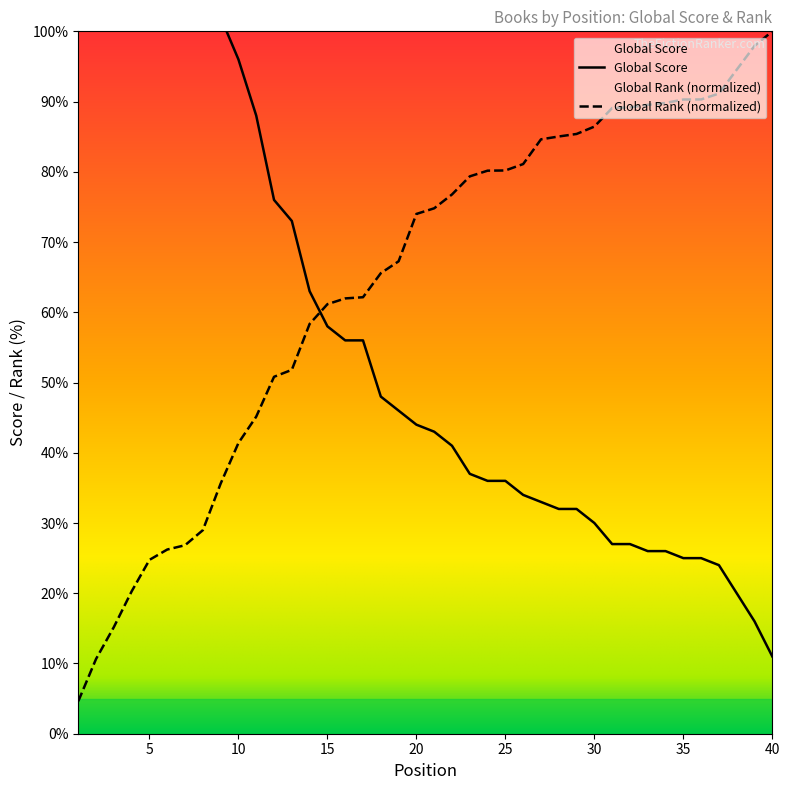

How many lines are shown in the chart?

2